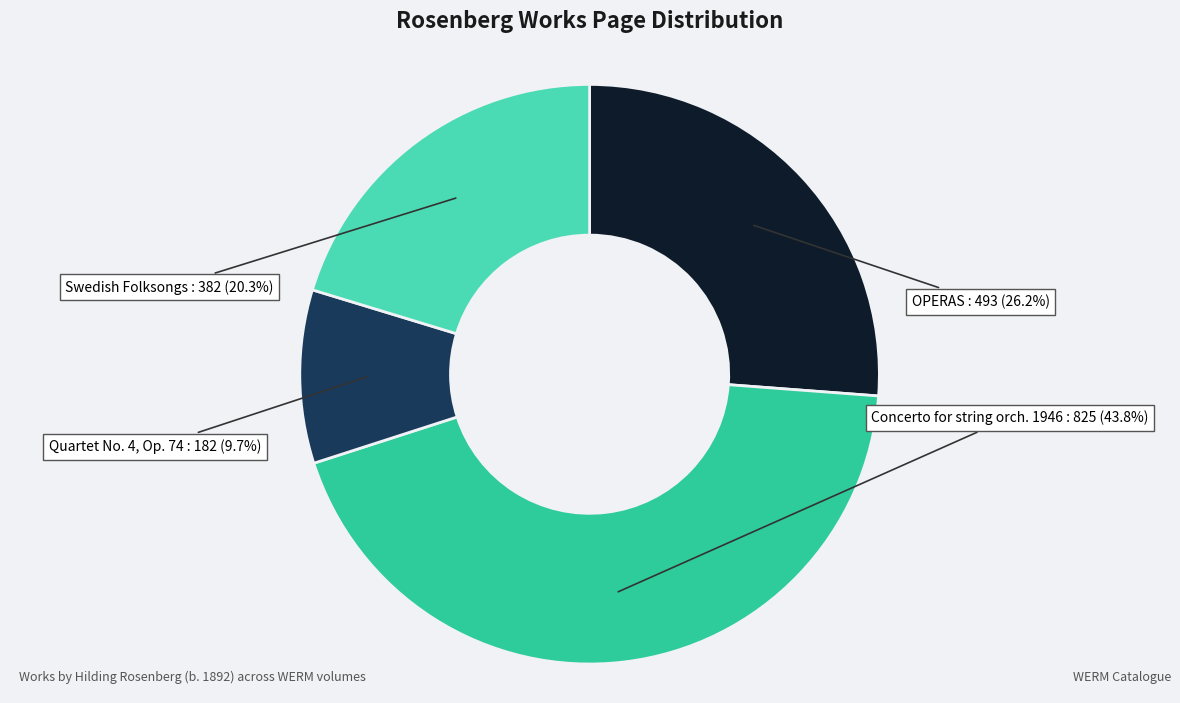

What percentage is the Concerto for string orch. 1946 slice, to the nearest percent?

44%